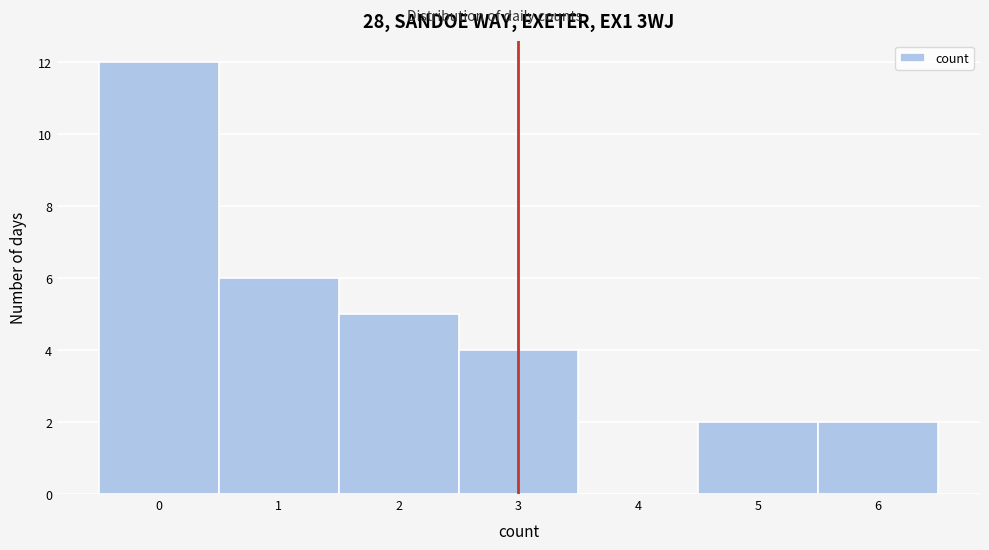

What is the height of the bar covering 0.5 to 1.5 on the x-axis? The values are not printed on the chart, so give them approximately, as read against the axis.

6